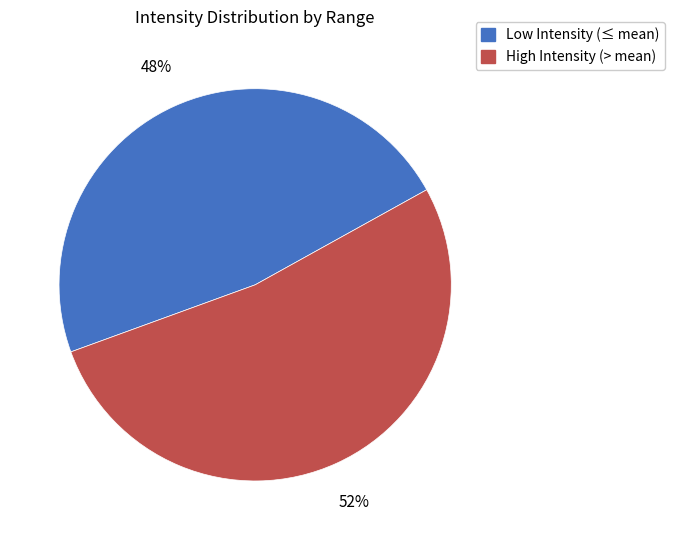

To the nearest percent, what is the average slice percentage?

50%